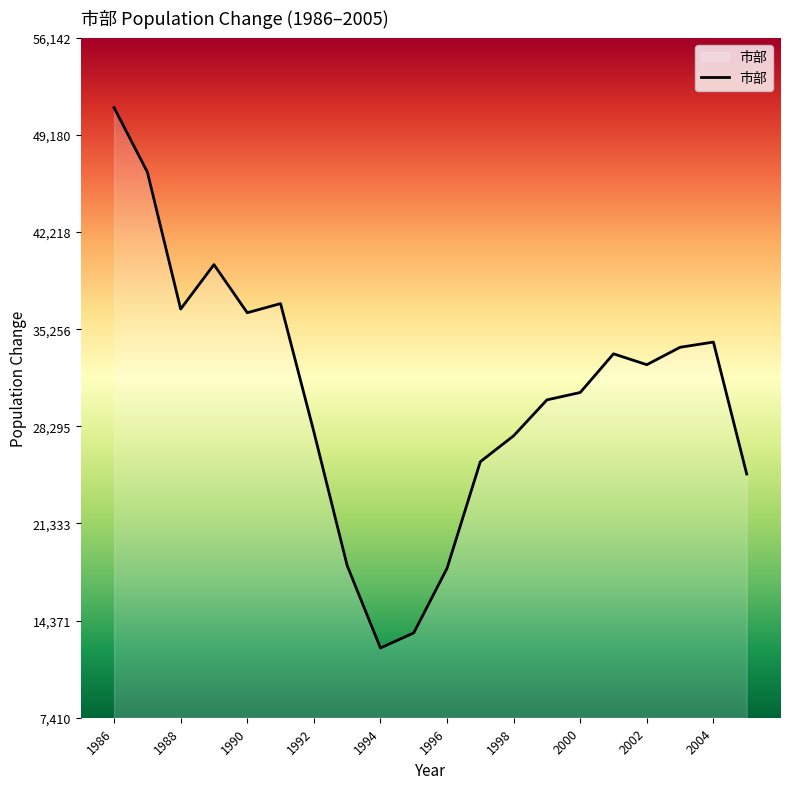

What is the difference between the maximum and minimum values?

38732